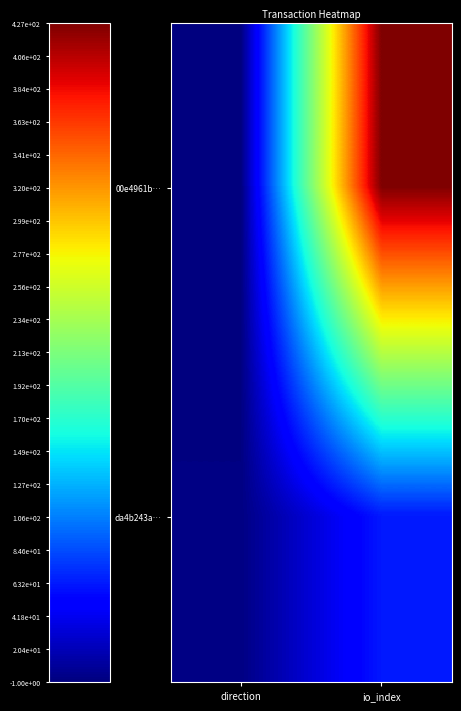

What is the smallest value displayed?

-1